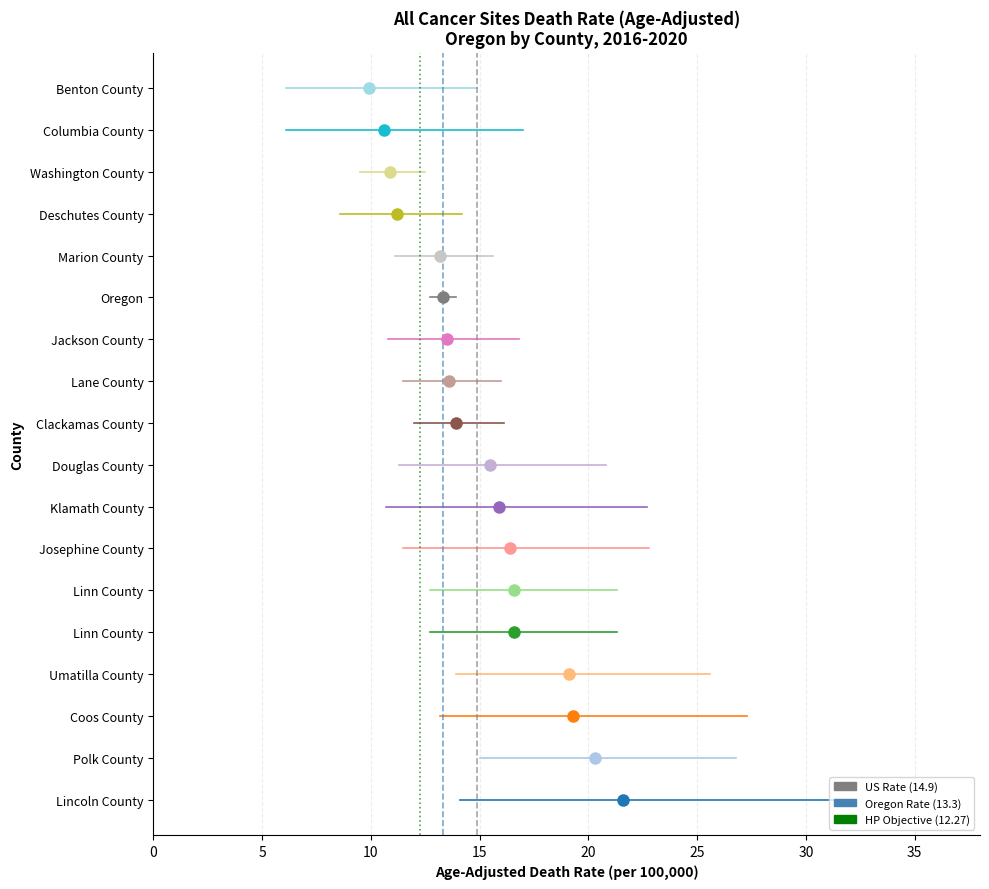

At how many categories does at least one series exceed 13?

17